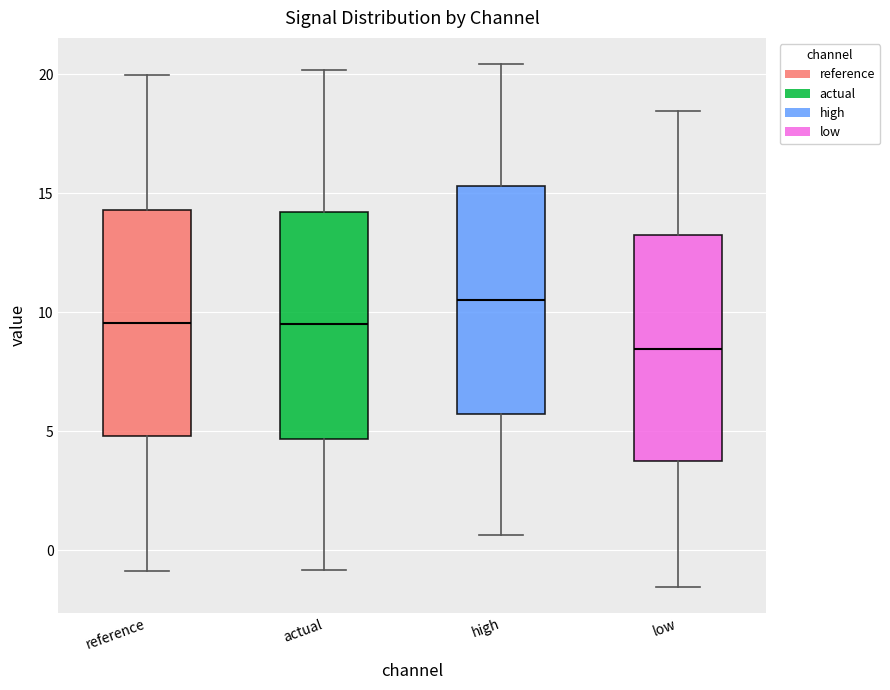

Reading left to right, transcribe this box plot: for each box, give where its median line is, the range the box spans, and where its two whiskers end, as read against the y-axis. The values are not printed on the chart, so give them approximately, as read against the axis.

reference: median 9.5, box 5.0 to 14.5, whiskers -1.0 to 20.0
actual: median 9.5, box 4.5 to 14.0, whiskers -1.0 to 20.0
high: median 10.5, box 5.5 to 15.5, whiskers 0.5 to 20.5
low: median 8.5, box 4.0 to 13.0, whiskers -1.5 to 18.5